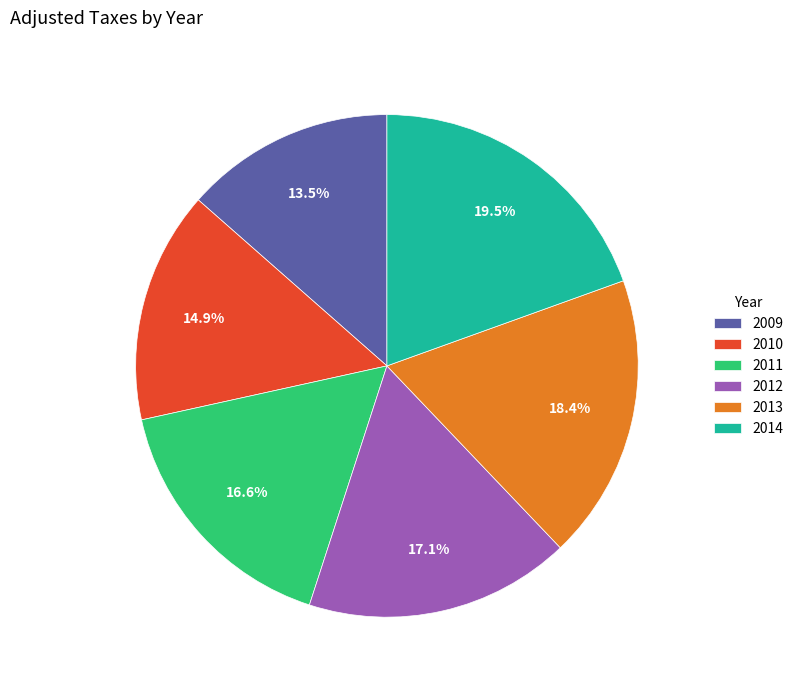

The 2012 slice represents 8% of the pie. True or false?

False